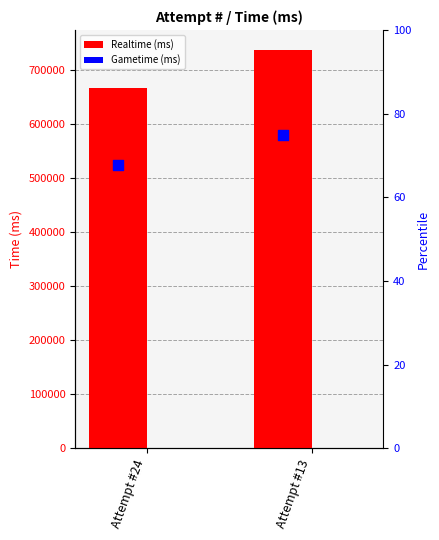

What is the difference between the maximum and minimum values in the Realtime (ms) series?

70497